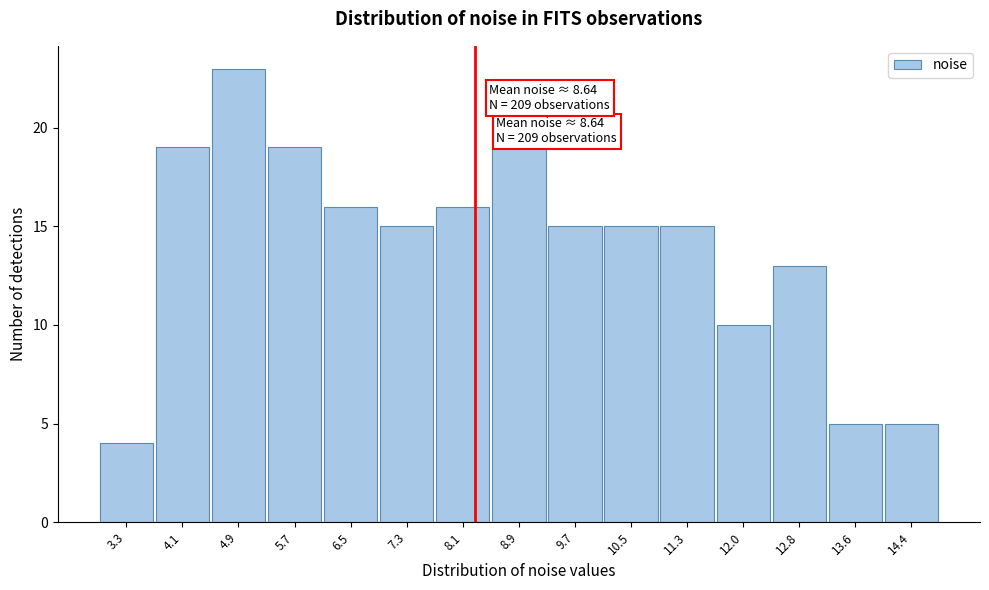

Reading left to right, what are all the values shown in this chart?

4	19	23	19	16	15	16	19	15	15	15	10	13	5	5